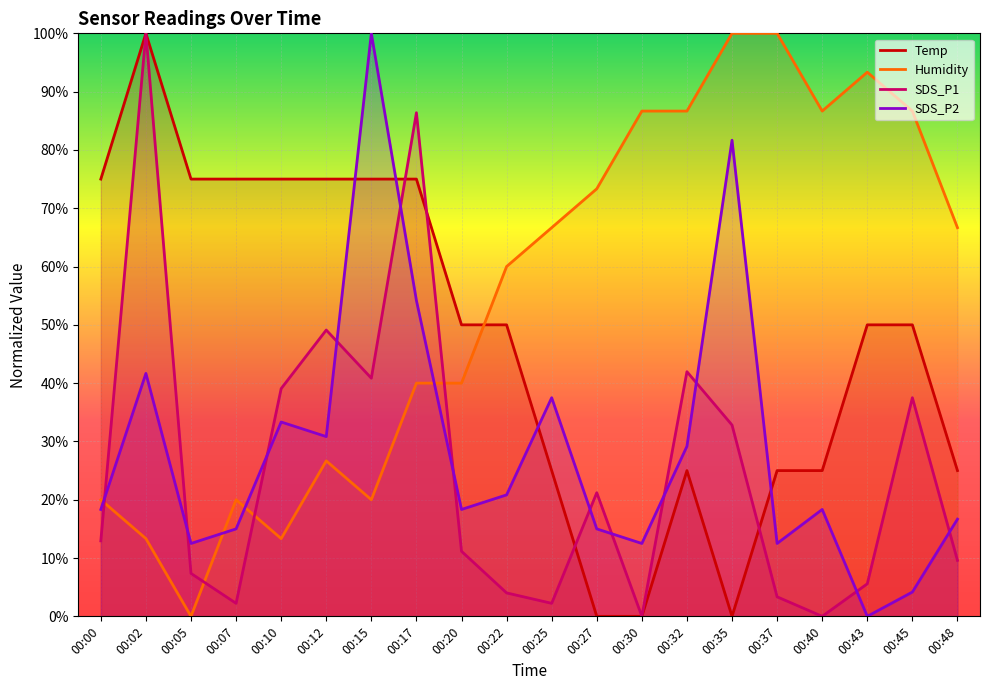

What is the maximum value shown in the chart?

100.0